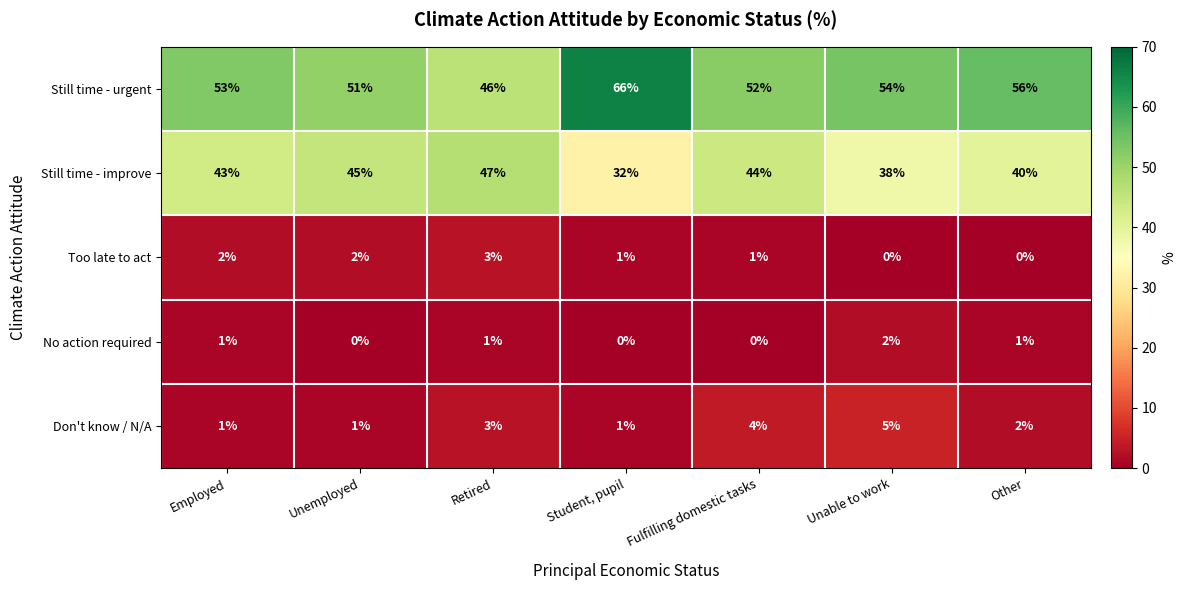

At which category is the sum across all series the highest?

Fulfilling domestic tasks